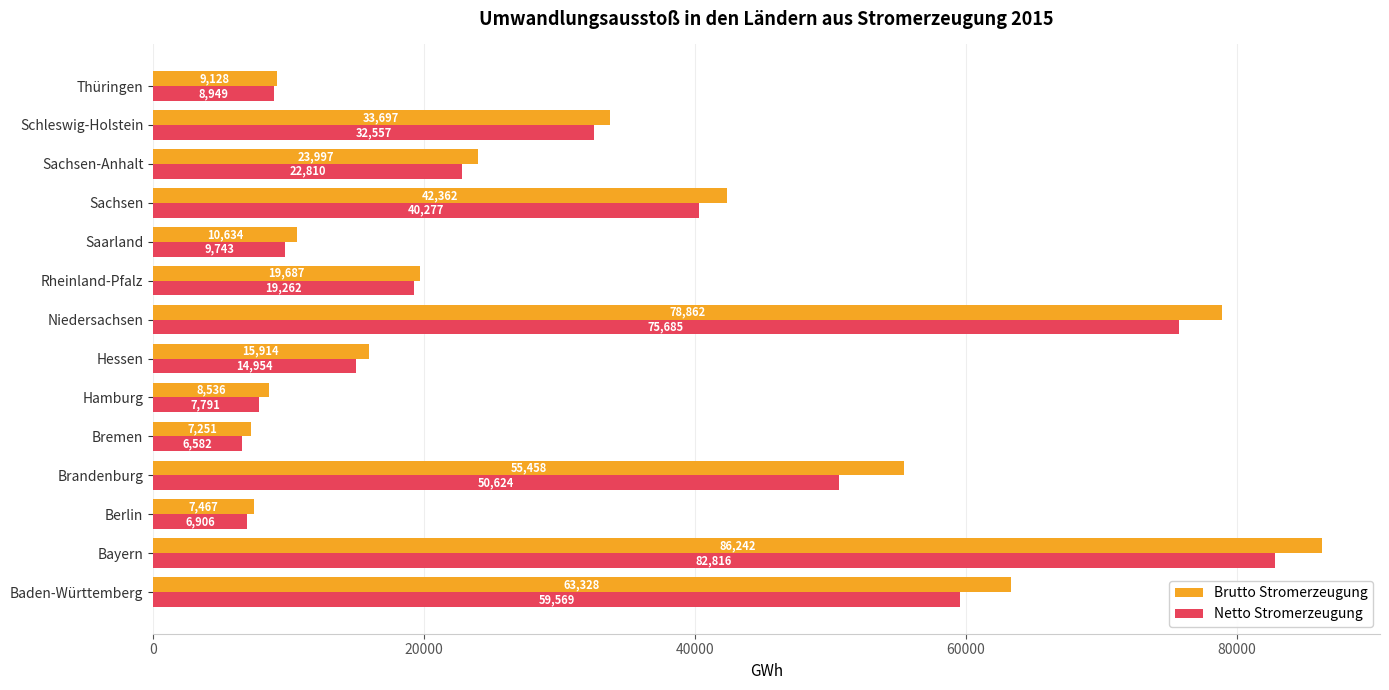

Rank the series by their average value, from highest to lowest.

Brutto Stromerzeugung, Netto Stromerzeugung